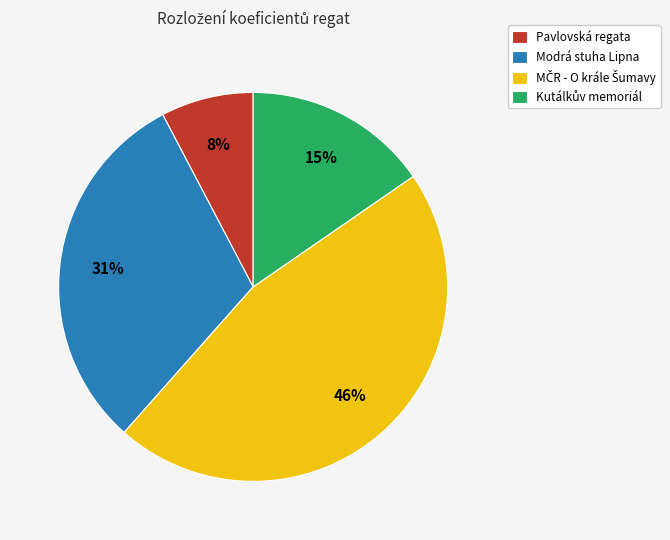

True or false: Pavlovská regata accounts for 8% of the total.

True